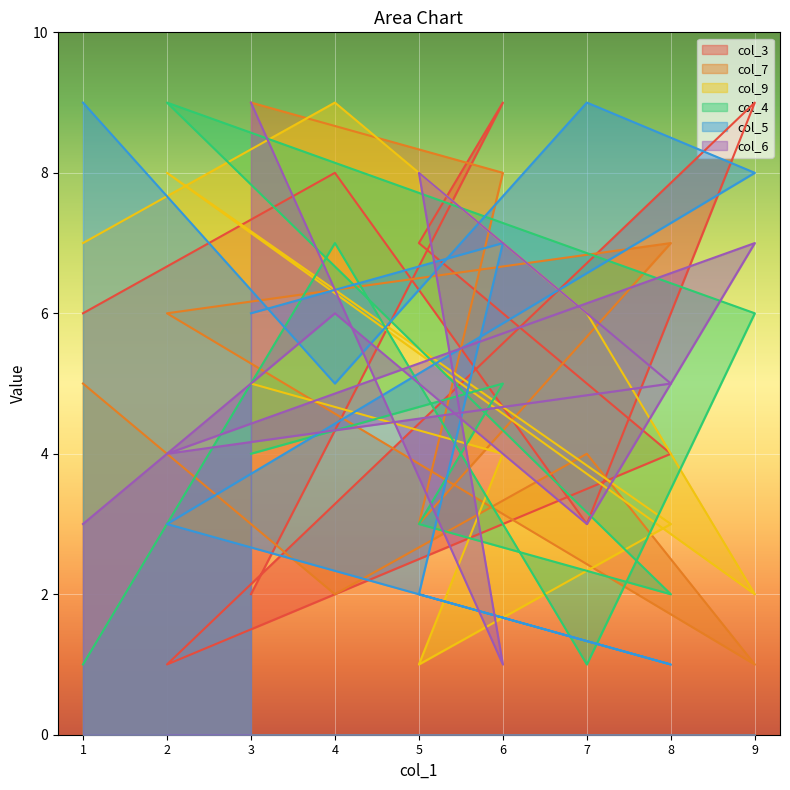

At how many categories does at least one series exceed 2?

9